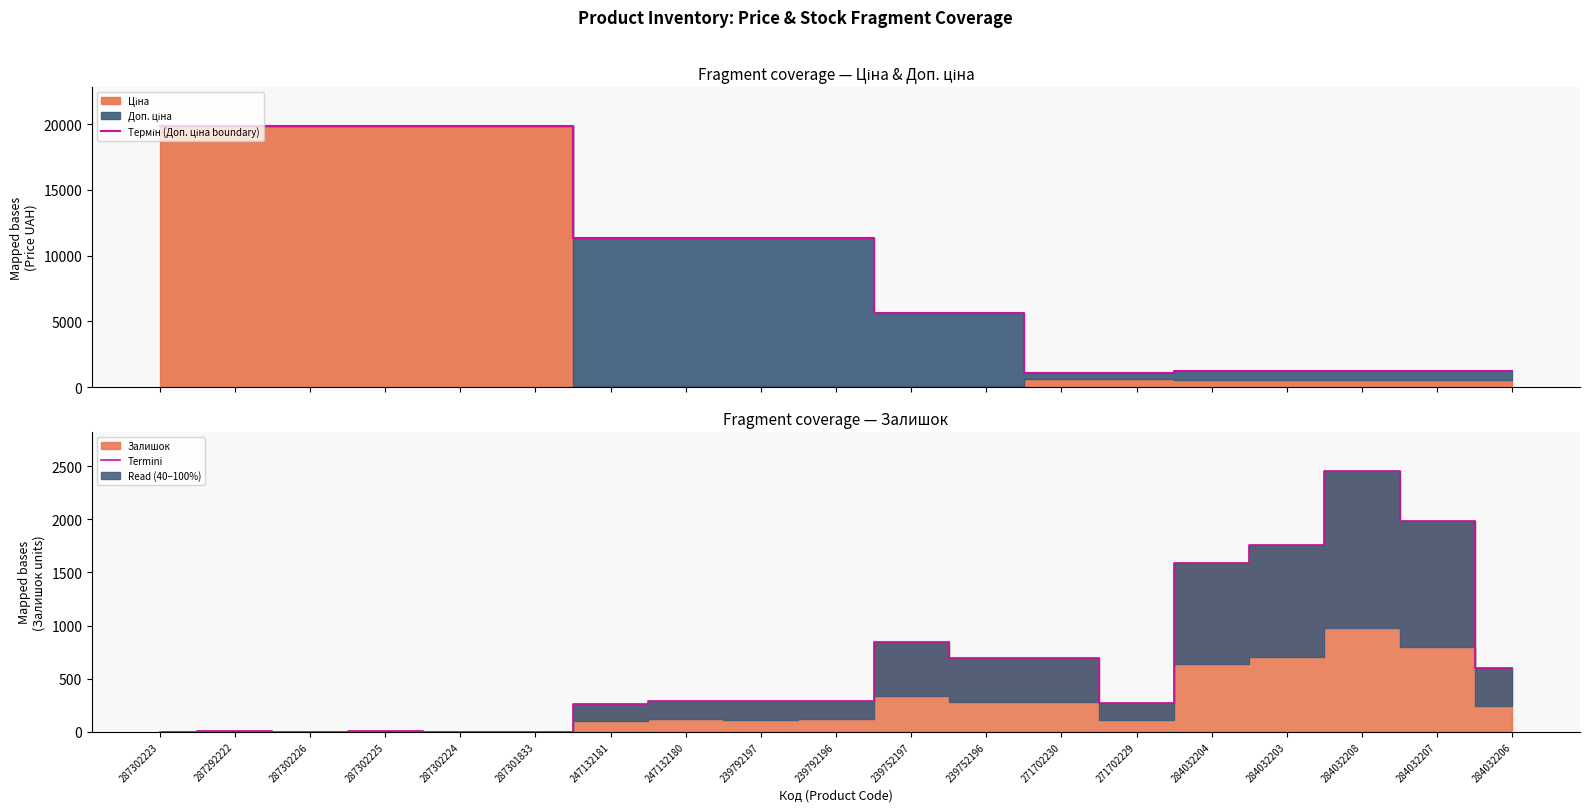

Is it true that Termini equals 690.0 at 271702230?

True